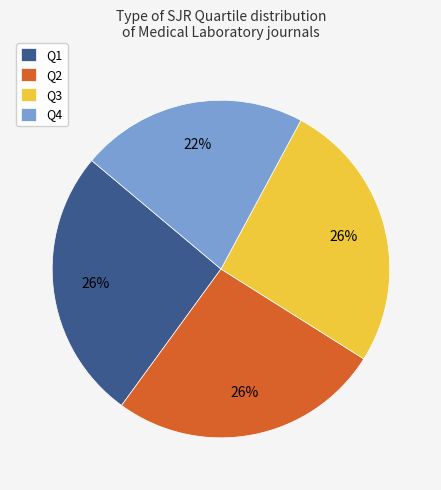

The Q4 slice represents 11% of the pie. True or false?

False